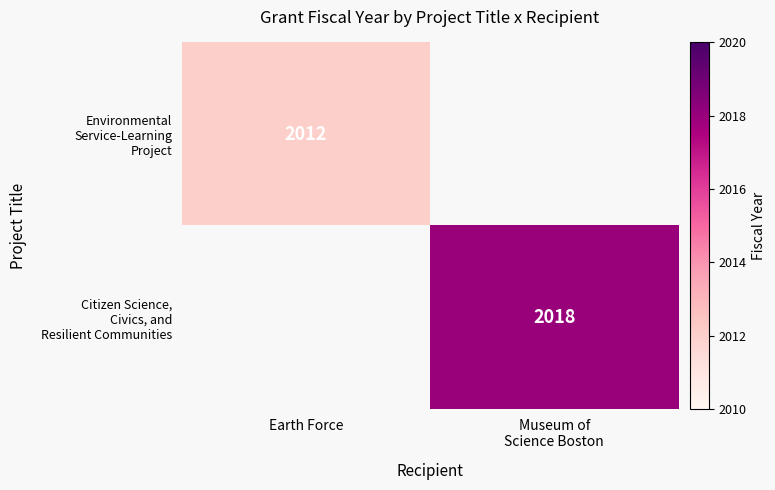

True or false: Citizen Science, Civics, and Resilient Communities has a value of 2018.0 at Museum of Science Boston.

True